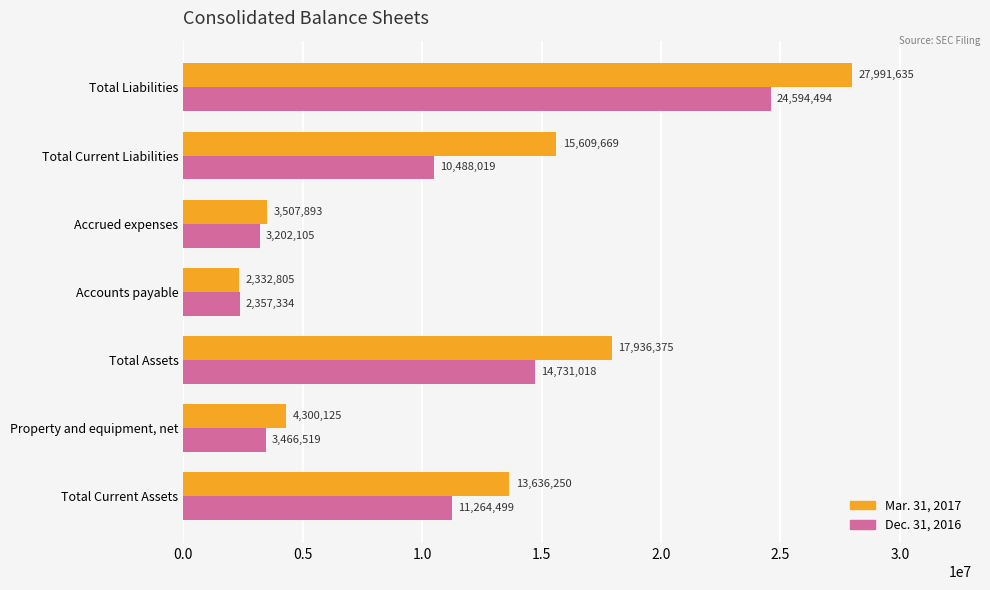

Count the number of data series in this chart.

2